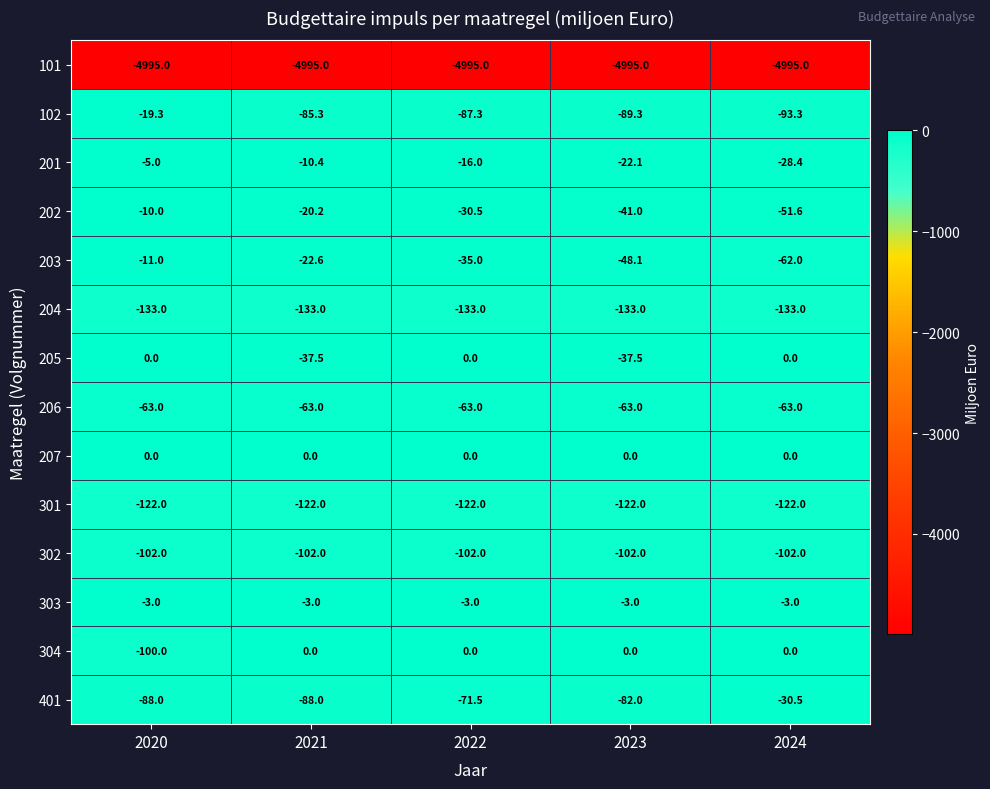

Where is 102 nearest to the value -56?

2021